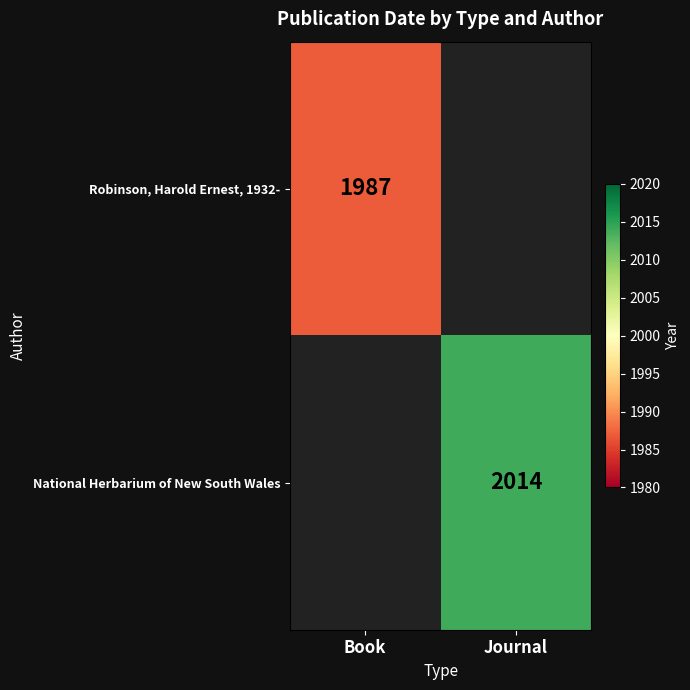

True or false: National Herbarium of New South Wales has a value of 531 at Journal.

False